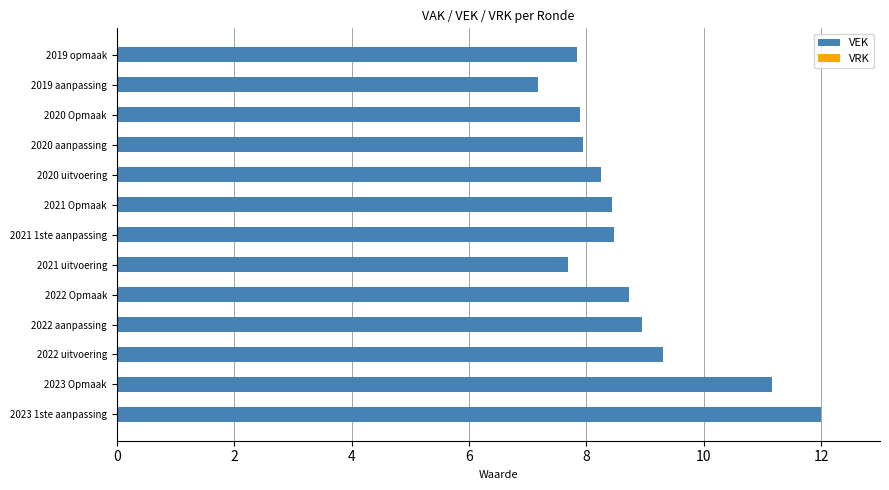

Between 2021 uitvoering and 2023 Opmaak, which is larger?

2023 Opmaak